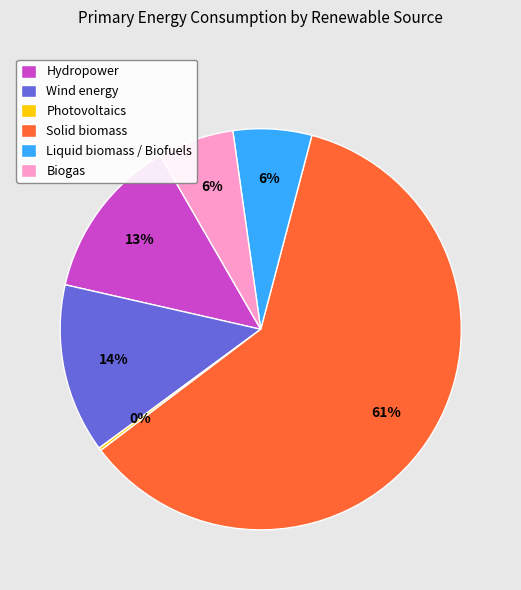

Does Liquid biomass / Biofuels account for over 50% of the chart?

No